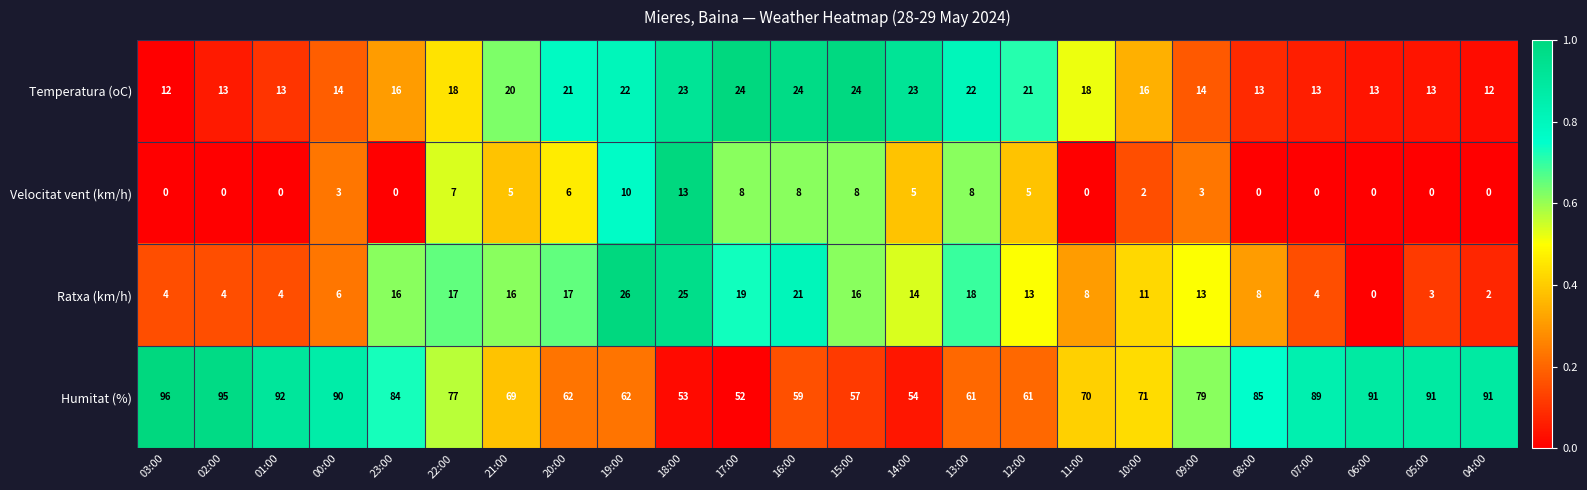

How many values in Ratxa (km/h) are above zero?

23